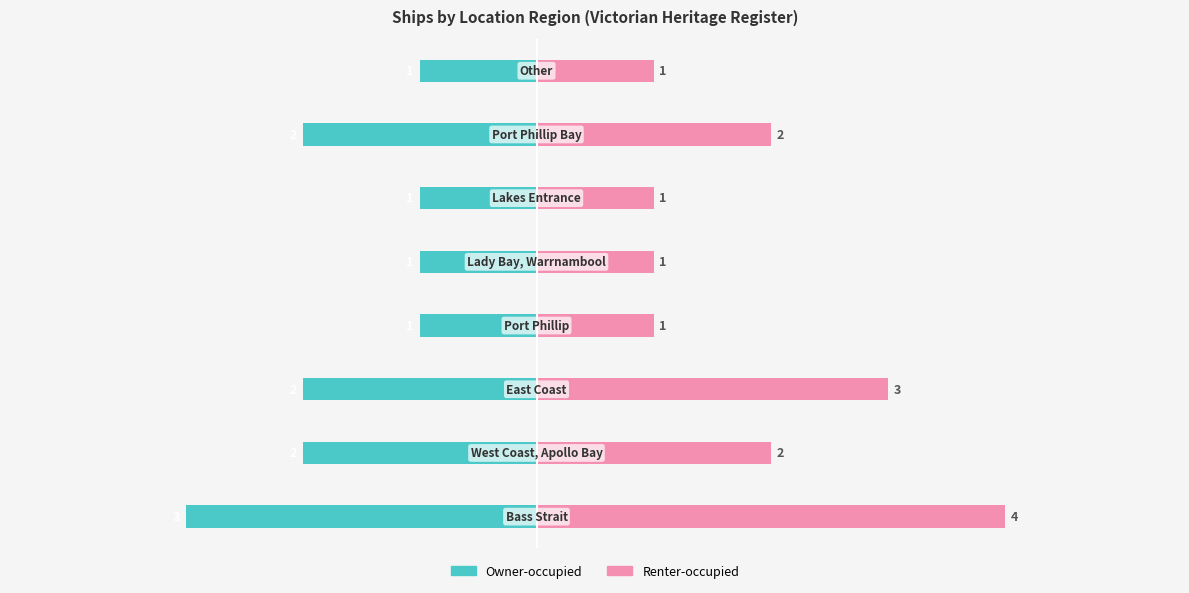

How many groups of bars are there?

8